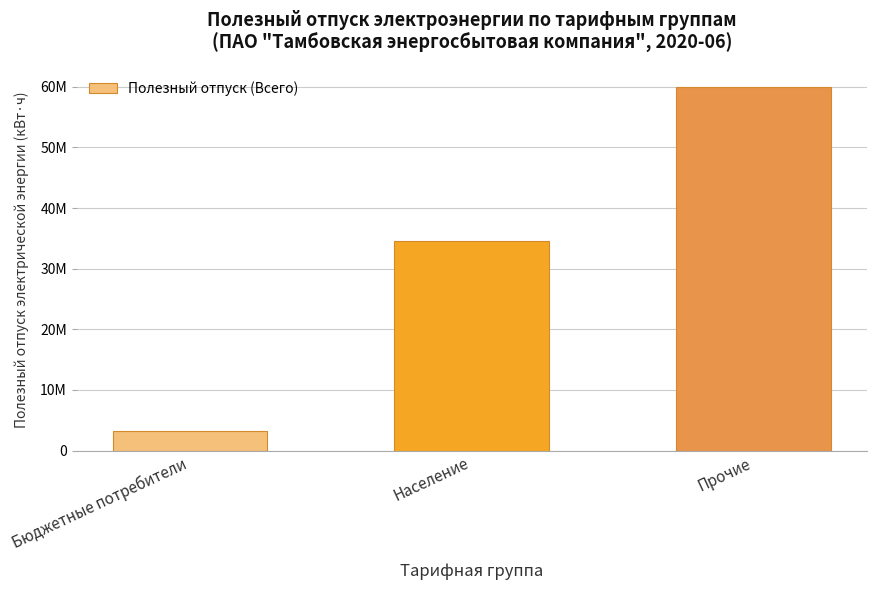

Between Бюджетные потребители and Прочие, which is larger?

Прочие